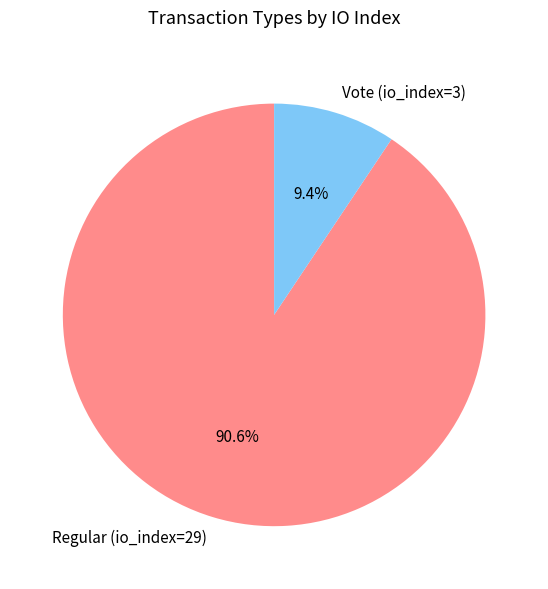

What portion of the pie excludes Vote (io_index=3)?

90.6%